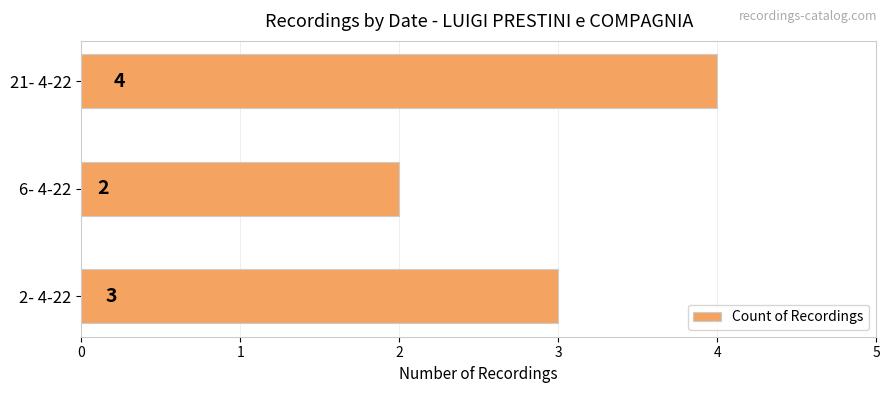

What is the change in value from 2- 4-22 to 21- 4-22?

+1